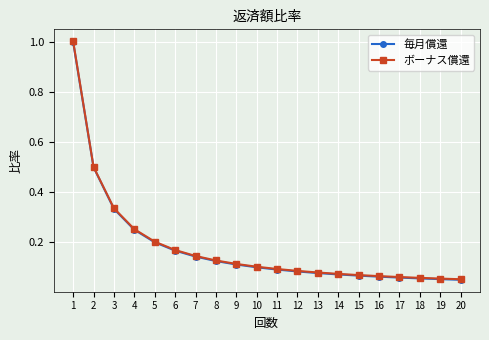

At which label does 毎月償還 reach its peak?

1